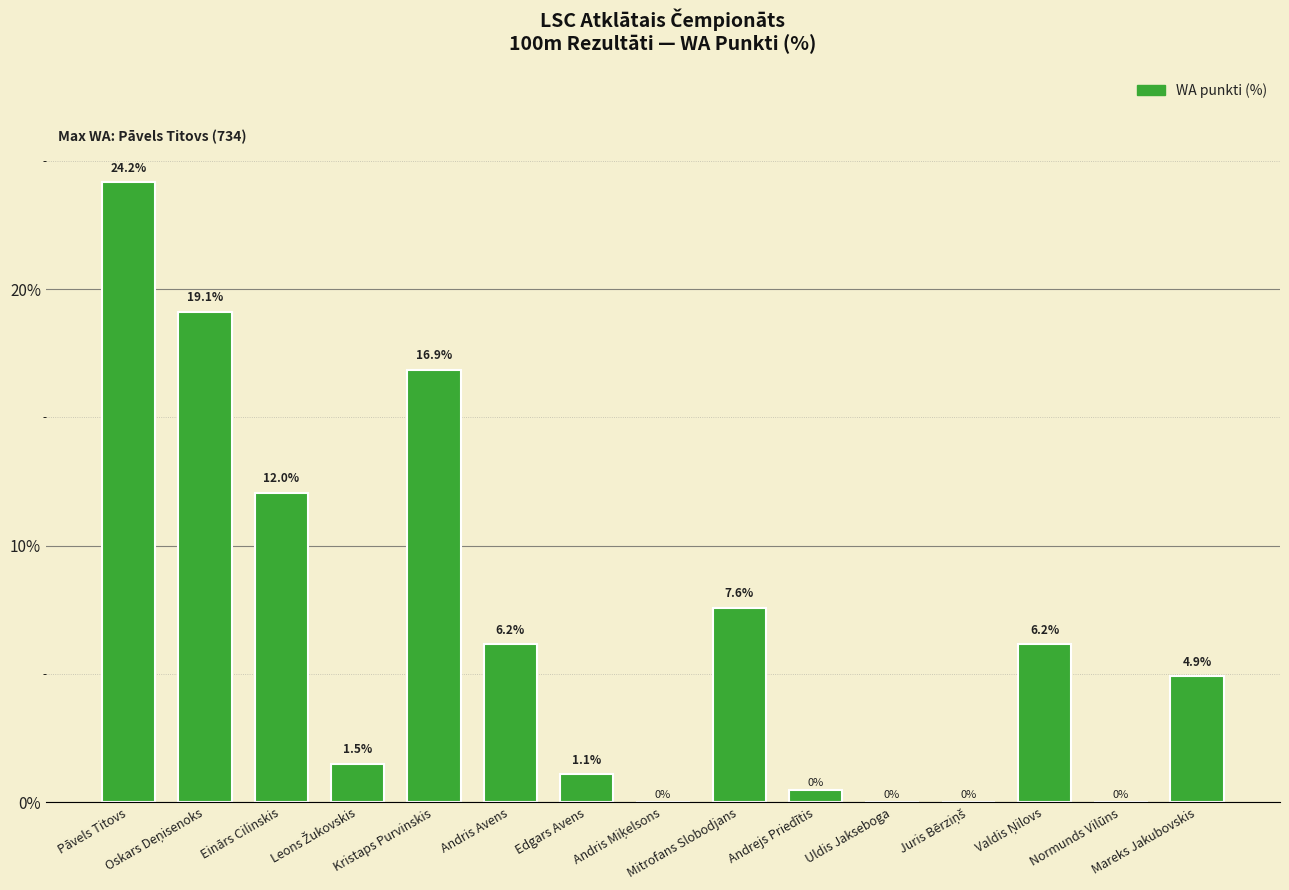

Are the bars horizontal?

No